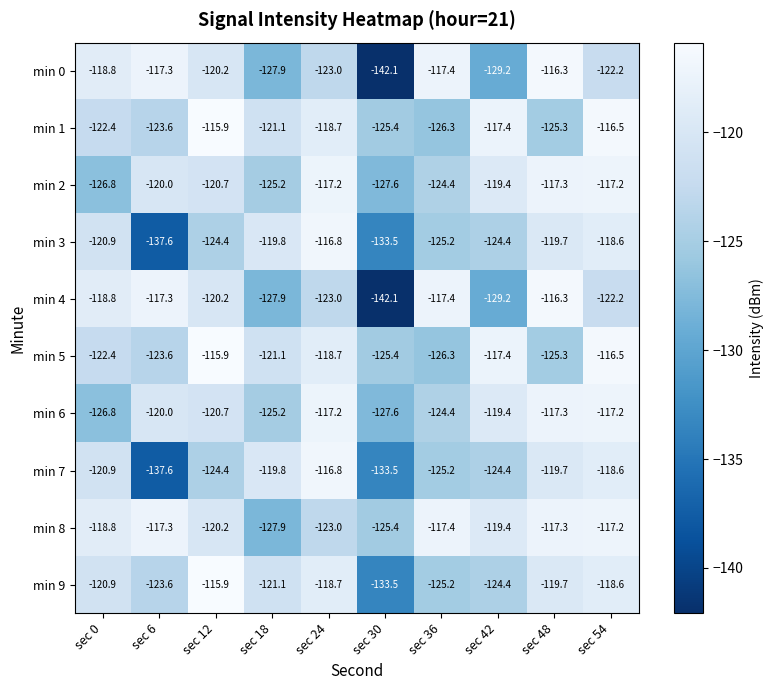

What is the difference between the min 6 values at sec 54 and sec 0?

9.6